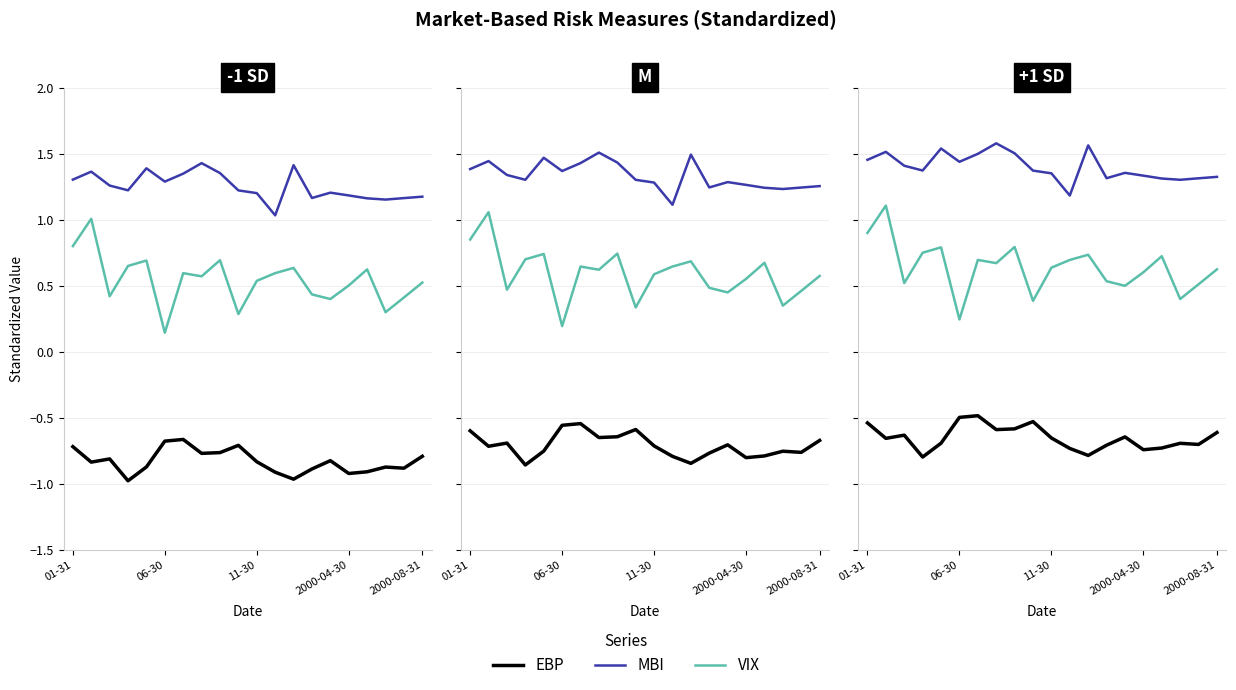

What is the average value of the EBP series?

-0.7